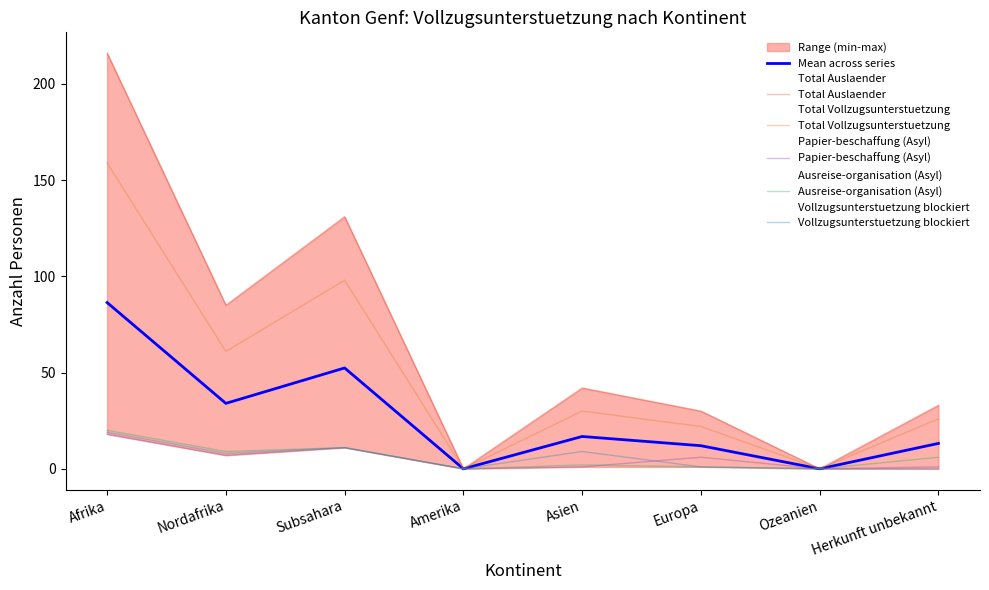

How many data points in Total Auslaender are above 42?

3